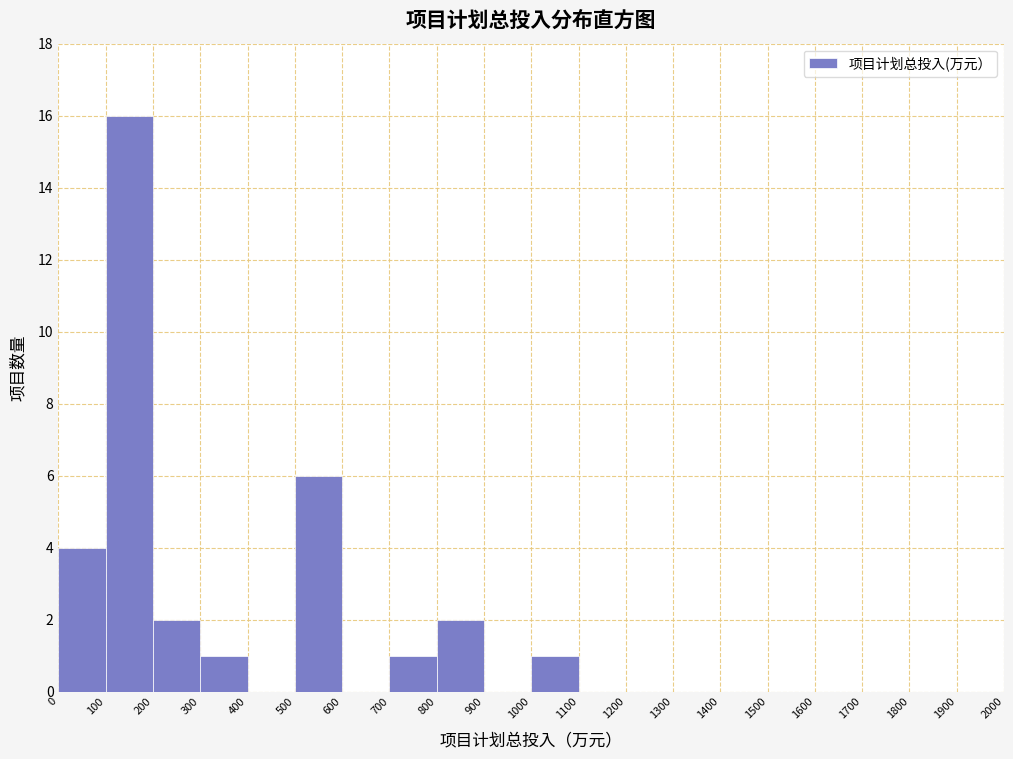

How tall is the bar that spans 200 to 300 on the x-axis? The values are not printed on the chart, so give them approximately, as read against the axis.

2